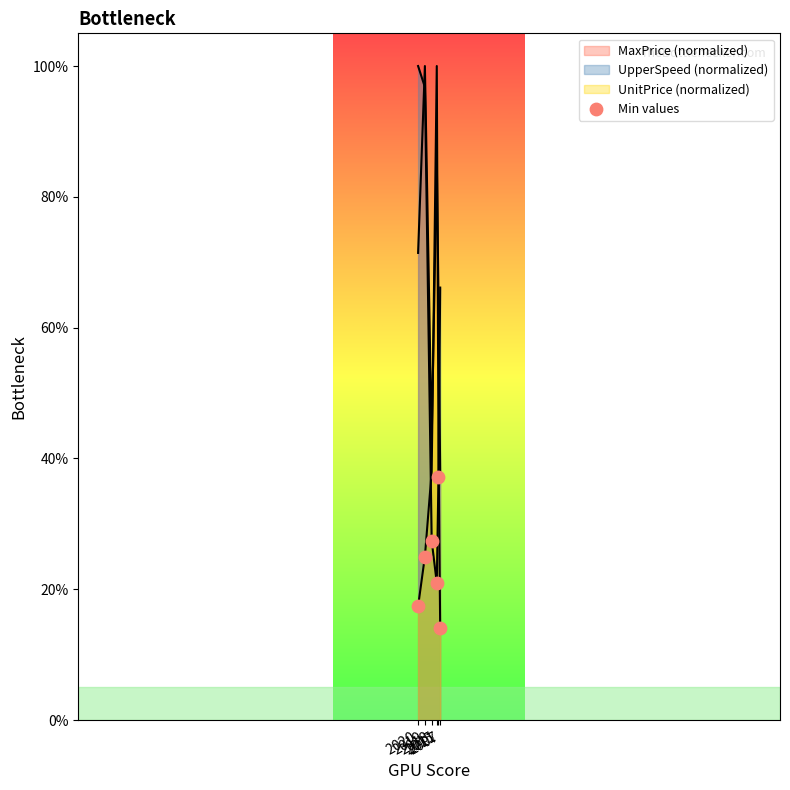

Which has a higher value, 2007 or 2018?

2018